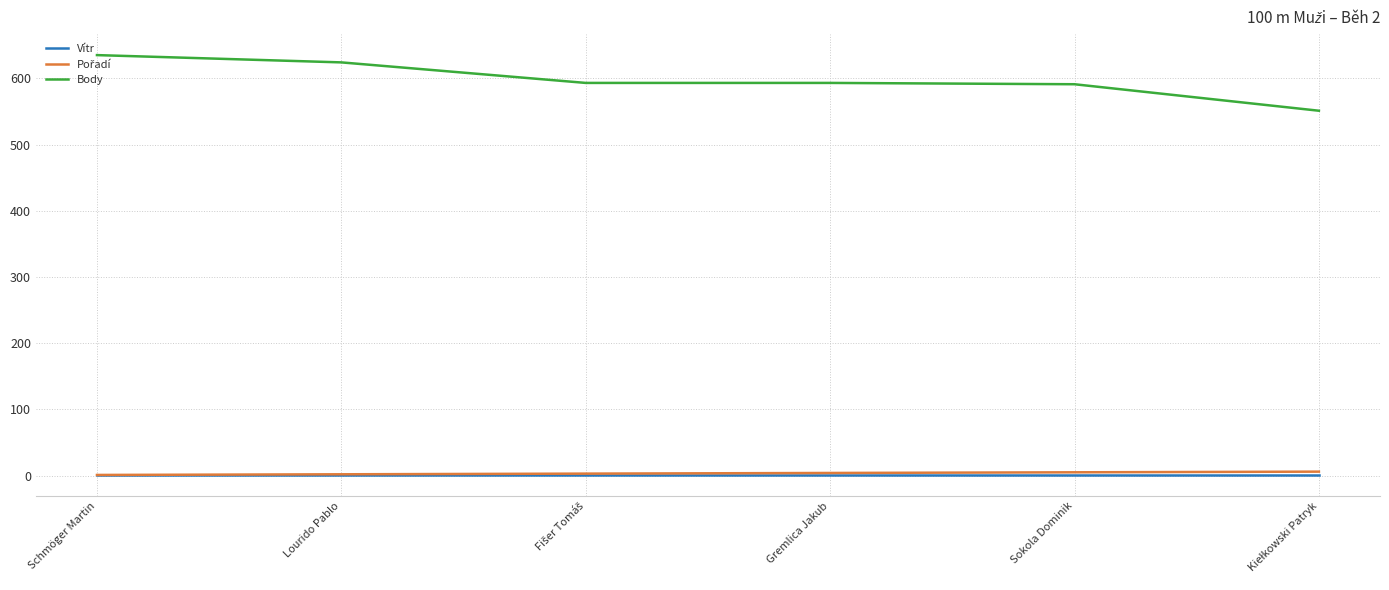

What position from the right is Lourido Pablo?

5